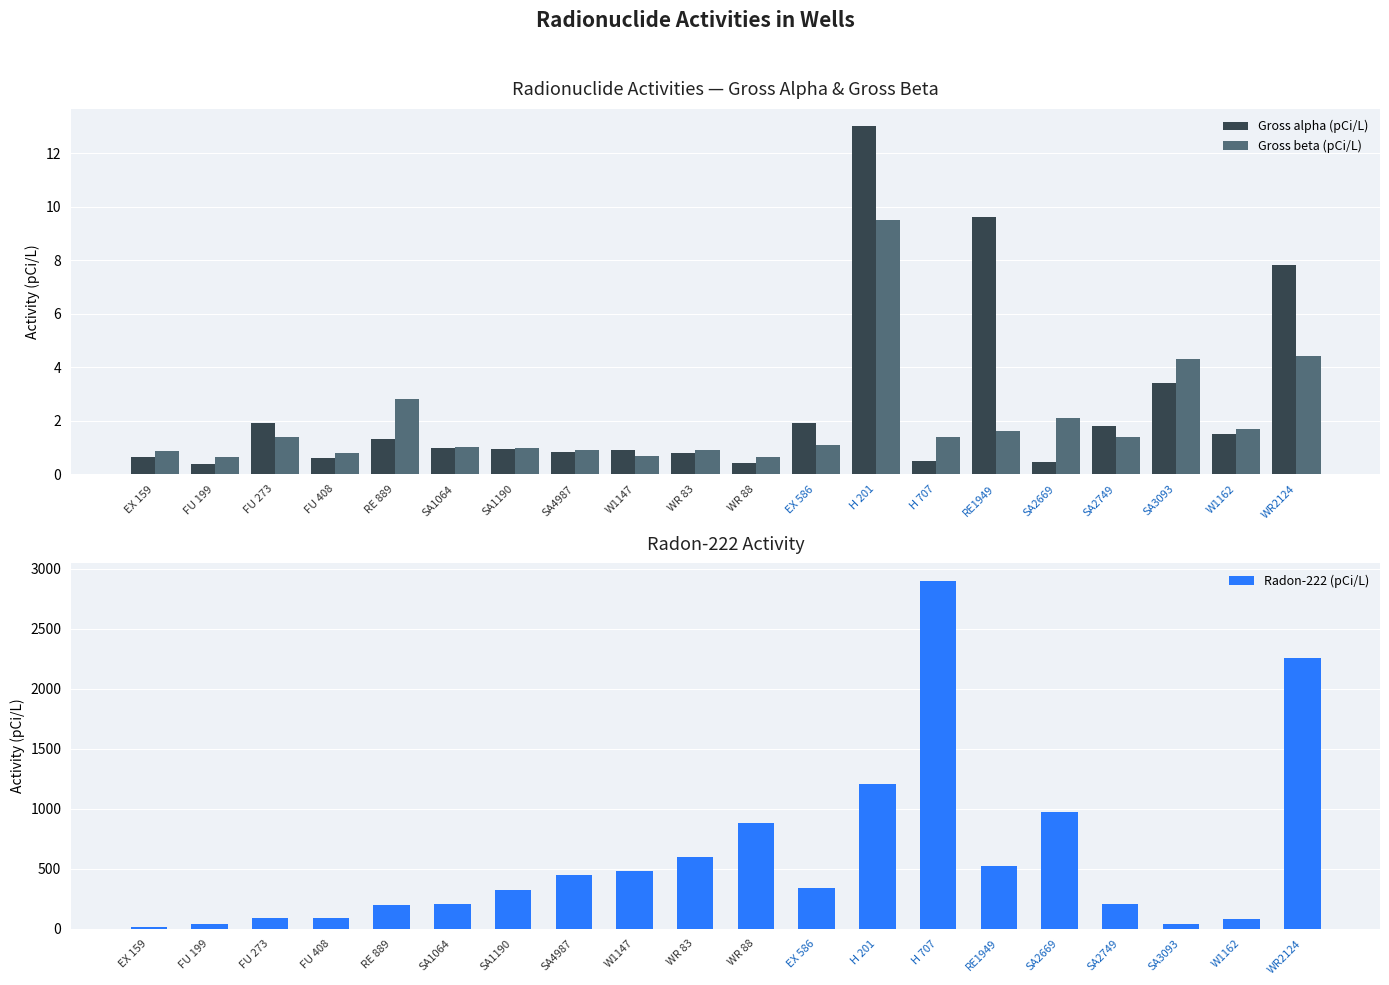

What is the difference between the second highest and minimum values in the Gross alpha (pCi/L) series?

9.2